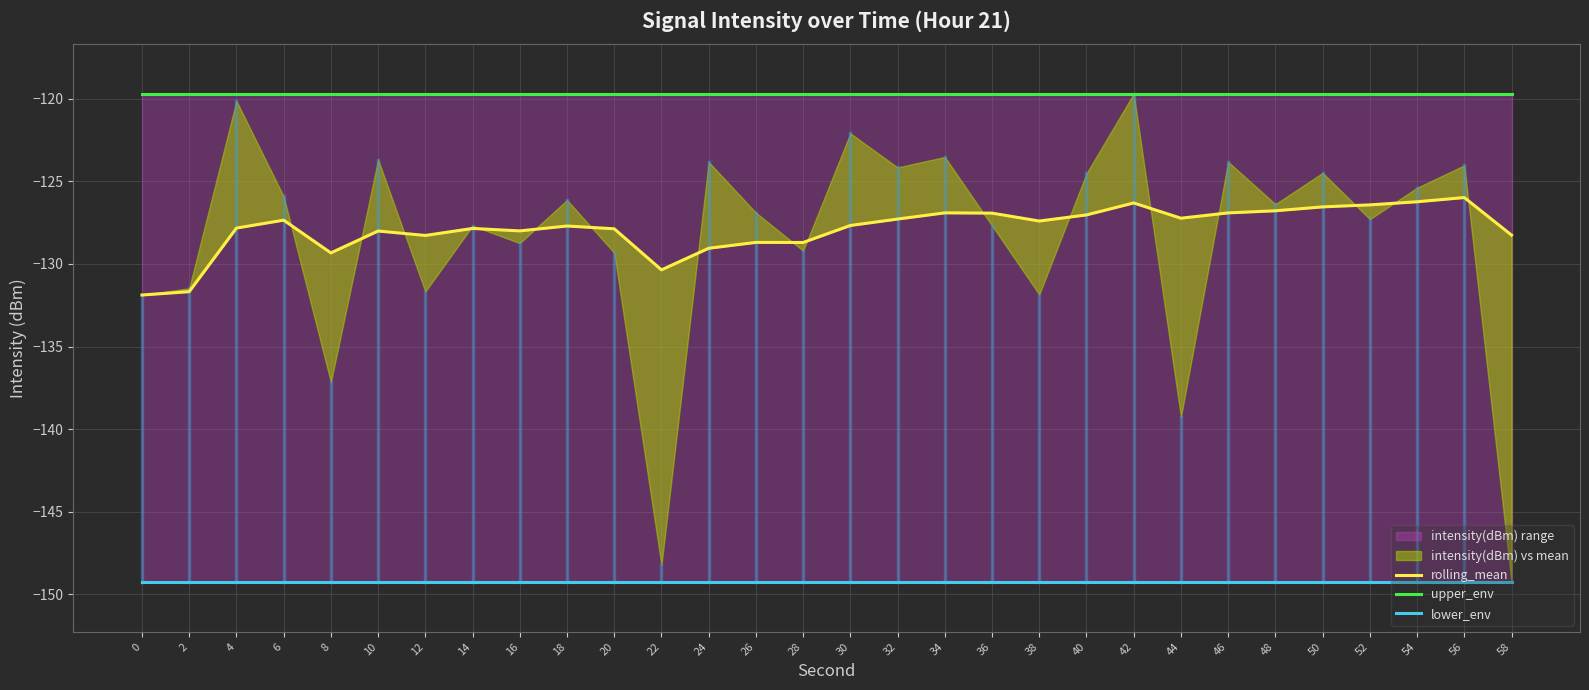

At how many categories does at least one series exceed -130?

30